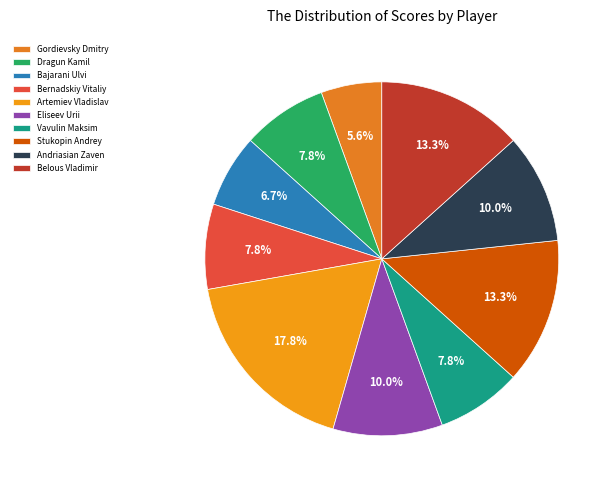

To the nearest percent, what is the average slice percentage?

10%